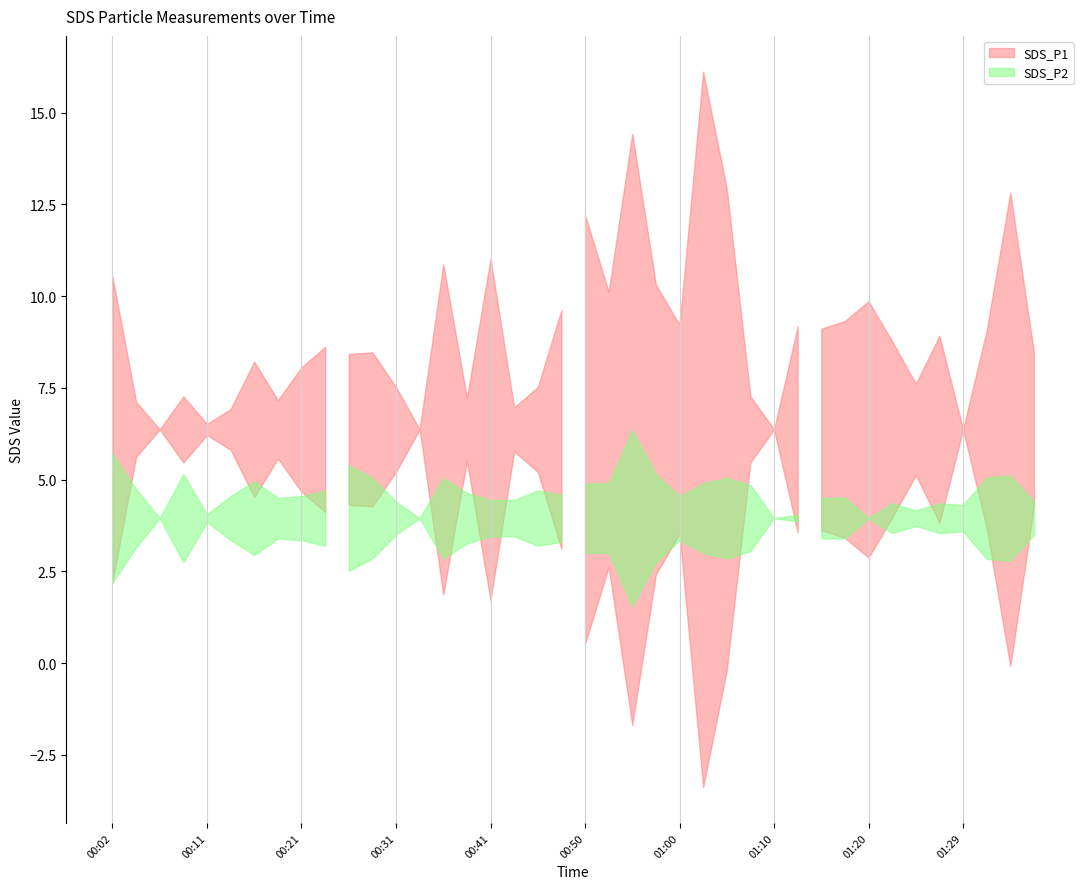

At which category does SDS_P2 reach its first local peak?

00:09